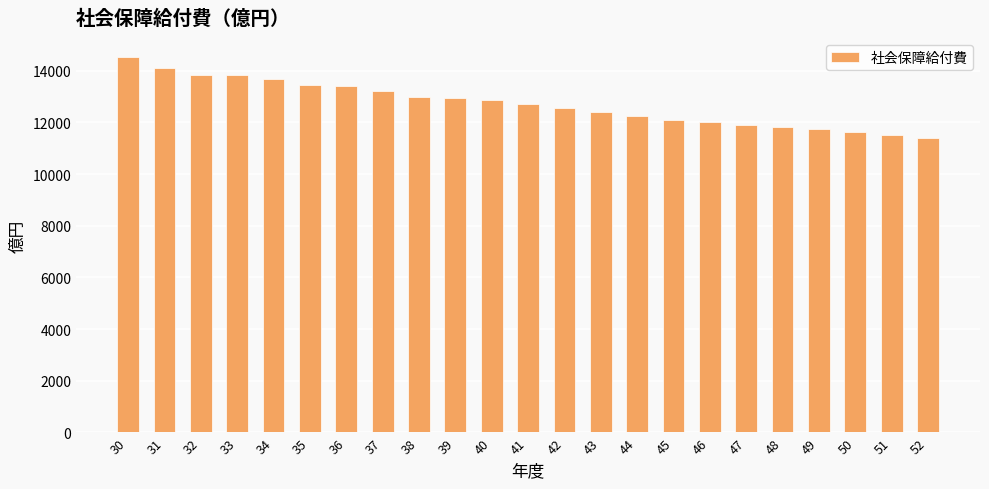

What is the maximum value shown in the chart?

14535.5